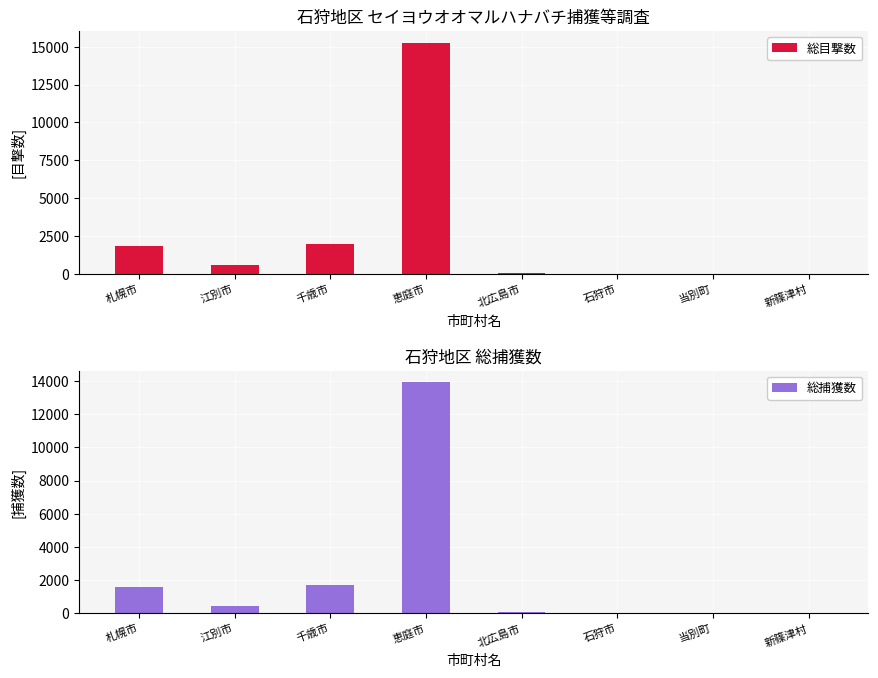

What is the total value across all series at 千歳市?

3649